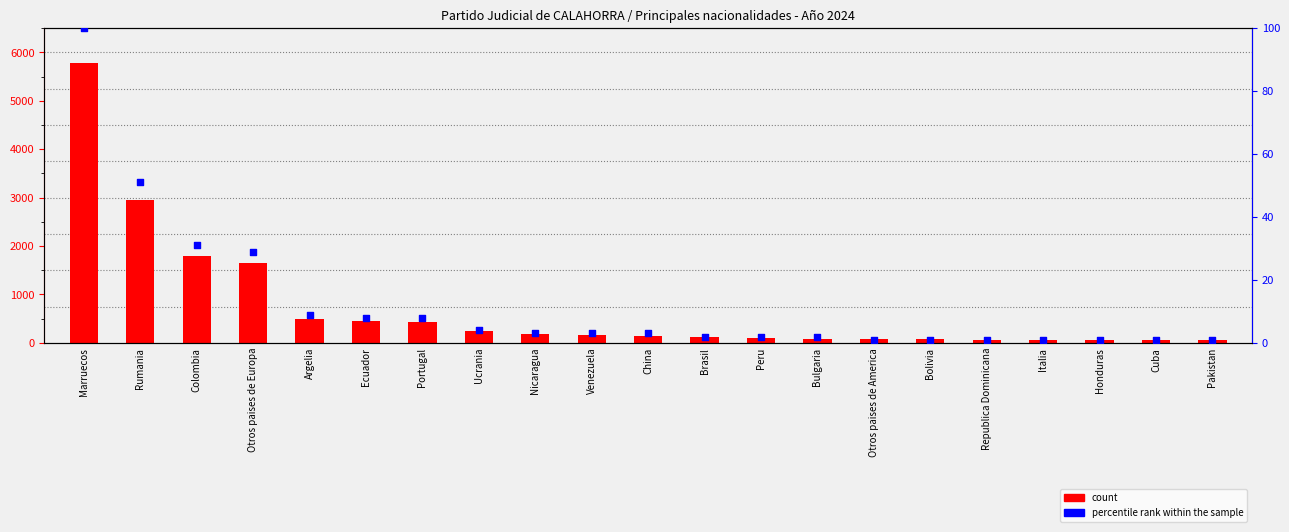

Which series contains the highest Y value?

count